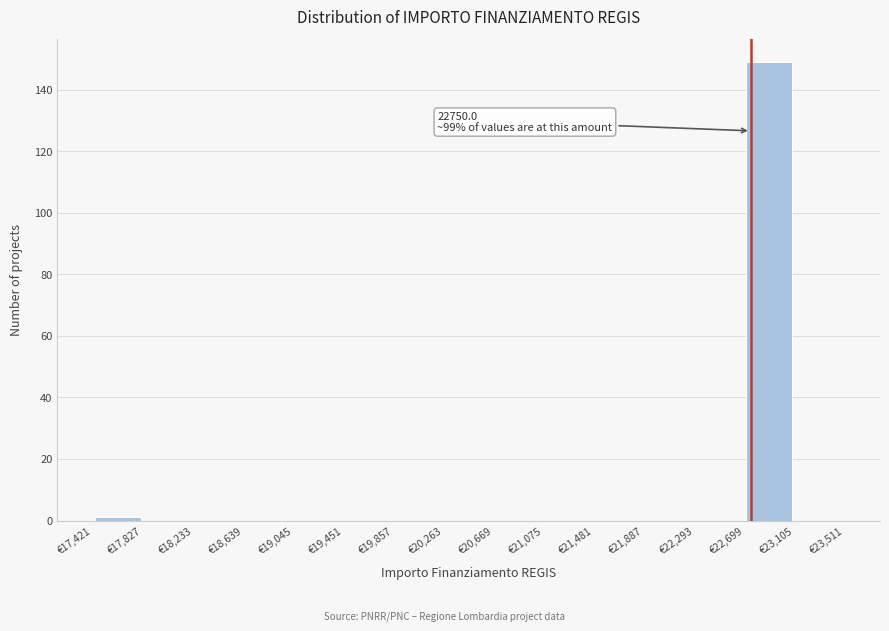

Over which range of the x-axis is the bar tallest?

22700 to 23100